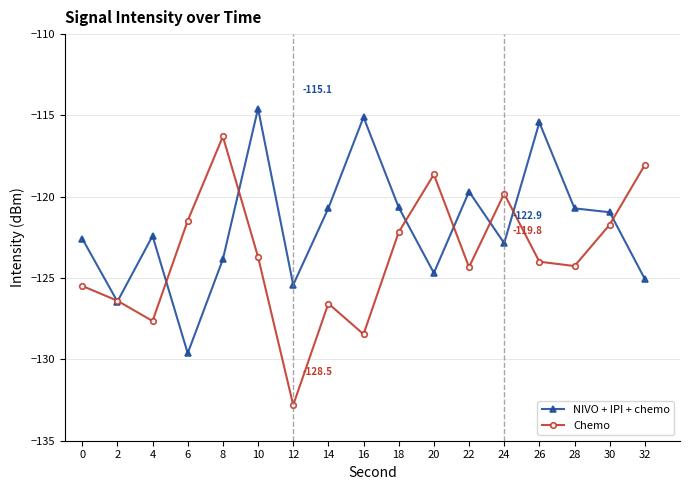

What is the value of the Chemo point at the 17th from the left?

-118.0